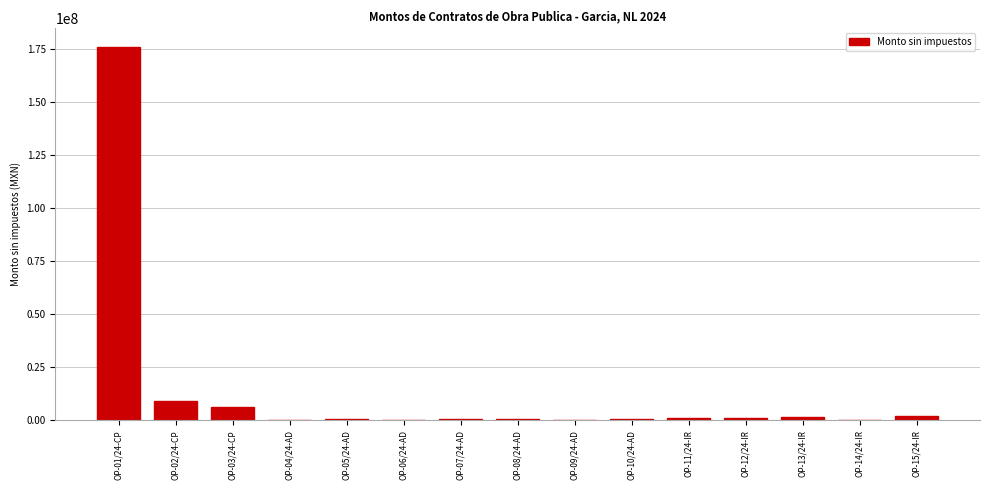

How many distinct data groups are displayed?

1